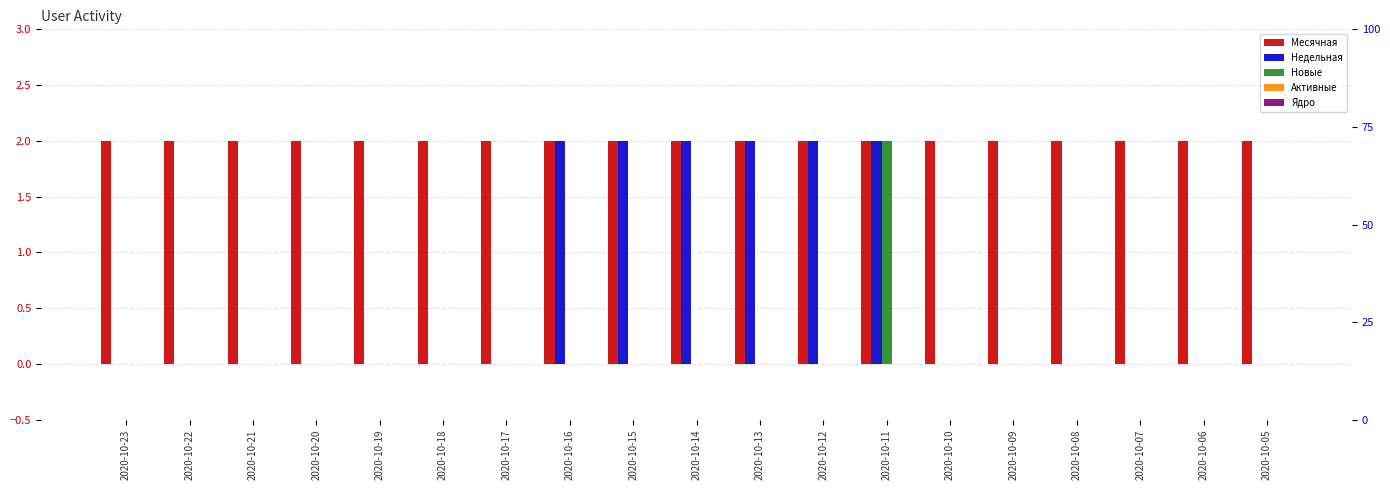

Reading right to left, transcribe all the data shown in this chart.

Месячная: 2	2	2	2	2	2	2	2	2	2	2	2	2	2	2	2	2	2	2
Недельная: 0	0	0	0	0	0	2	2	2	2	2	2	0	0	0	0	0	0	0
Новые: 0	0	0	0	0	0	2	0	0	0	0	0	0	0	0	0	0	0	0
Активные: 0	0	0	0	0	0	0	0	0	0	0	0	0	0	0	0	0	0	0
Ядро: 0	0	0	0	0	0	0	0	0	0	0	0	0	0	0	0	0	0	0